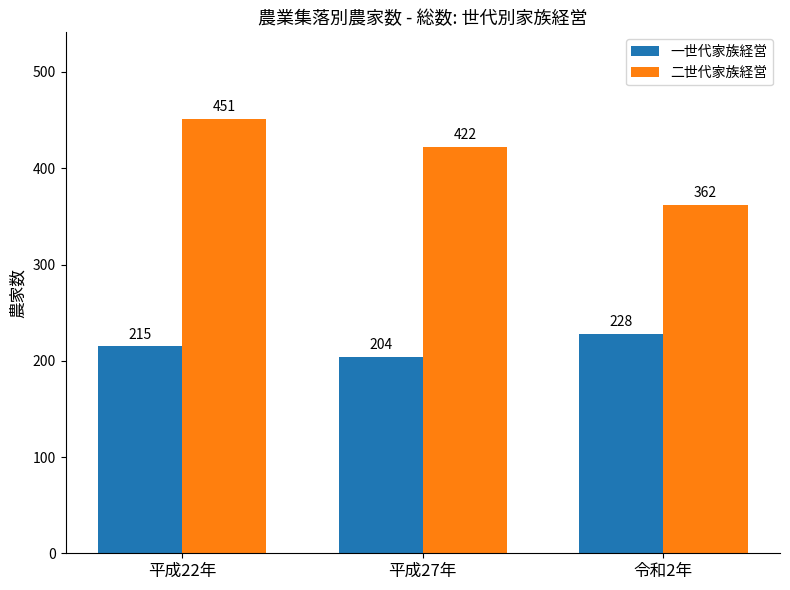

How many bars are there in each group?

2